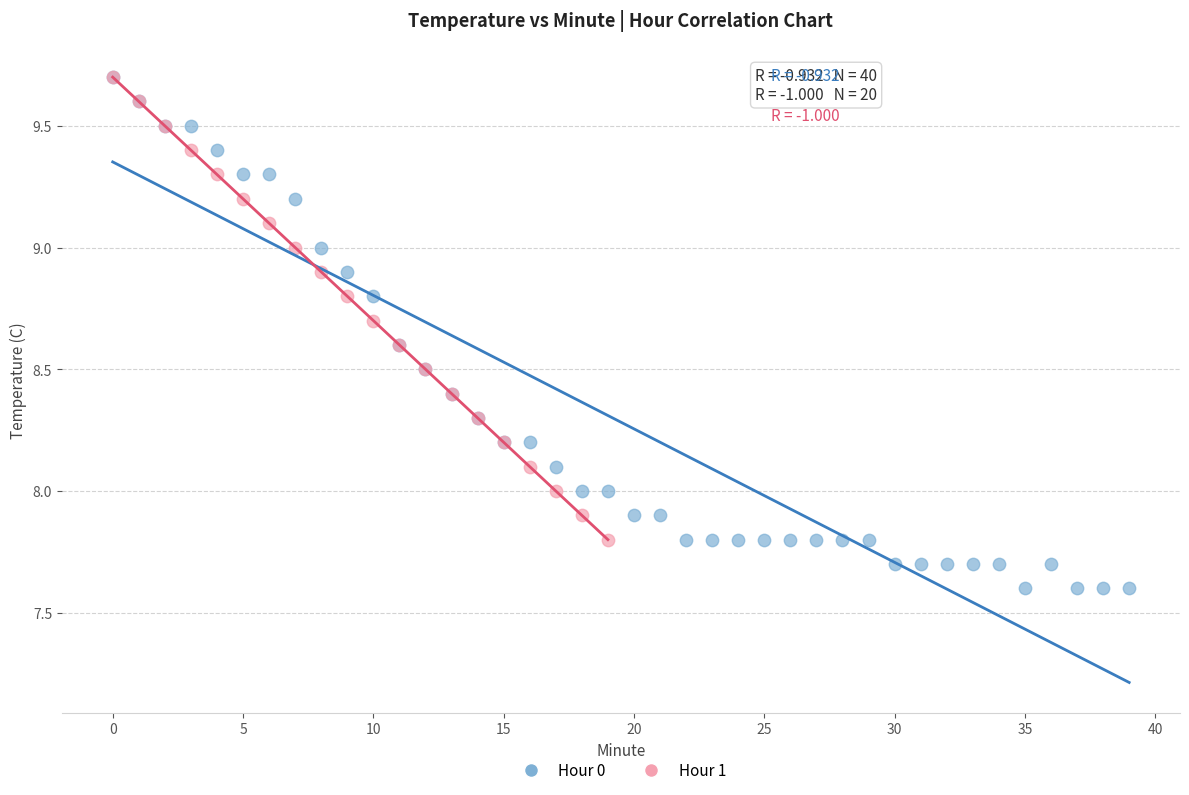

Which series has the largest Y range (max minus min)?

Hour 0